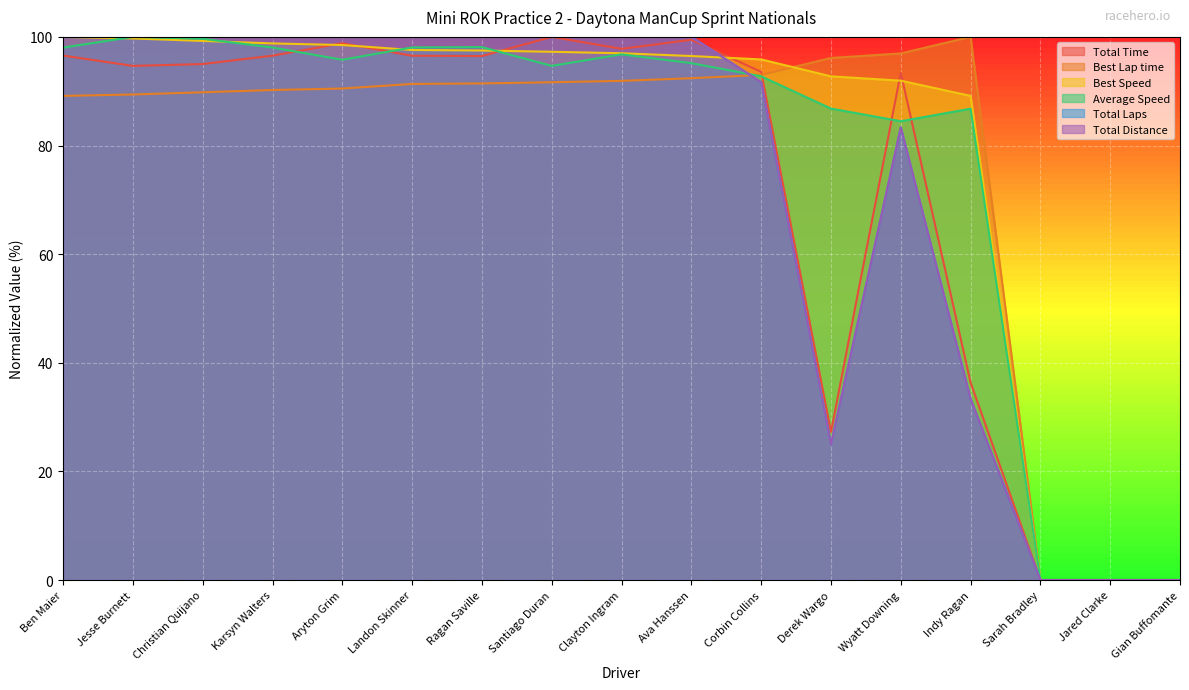

Rank the series at Santiago Duran from highest to lowest value.

Total Time, Total Laps, Total Distance, Best Speed, Average Speed, Best Lap time